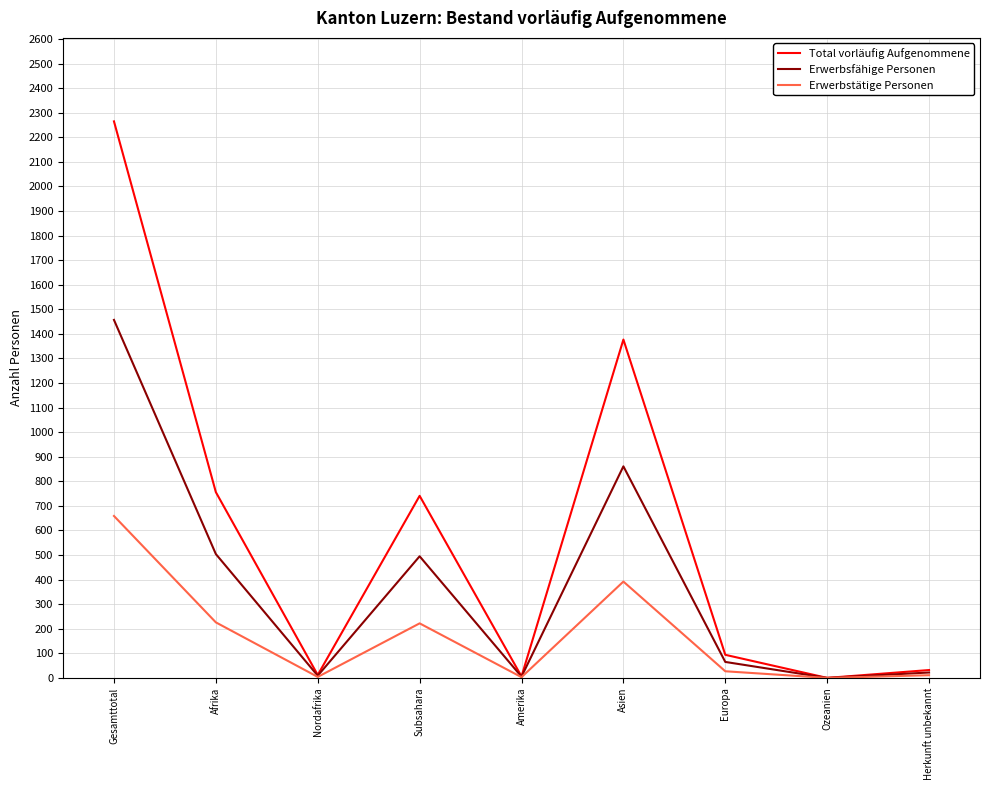

Read the Erwerbsfähige Personen value at Gesamttotal.

1457